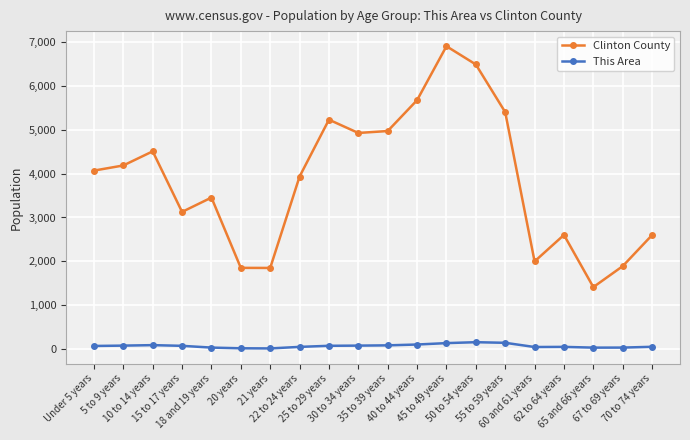

True or false: Clinton County has more than 1 interior local peaks.

True